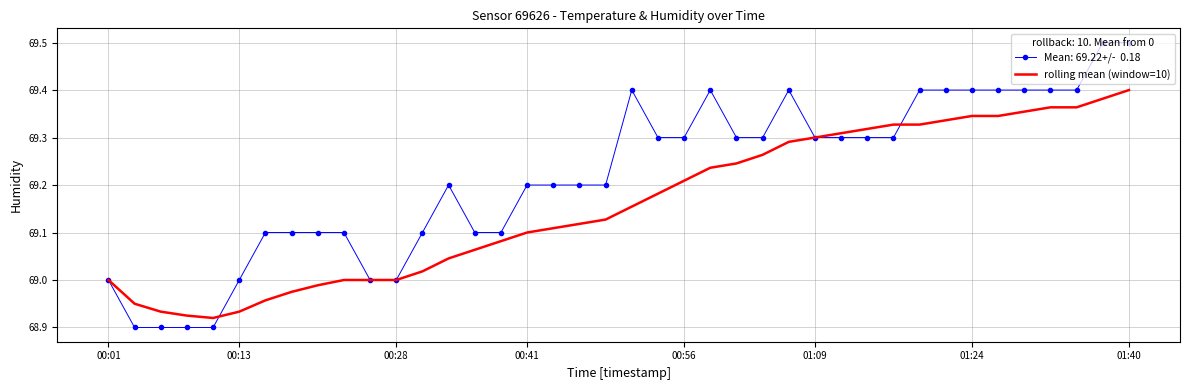

What is the greatest value displayed?

69.5